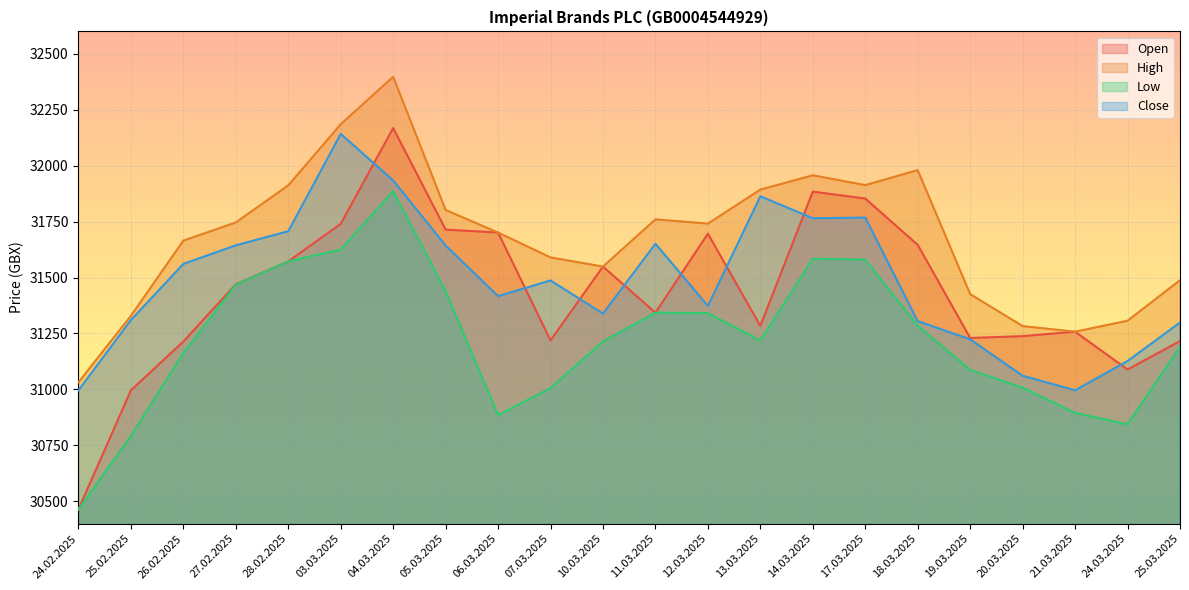

Which series has the largest range (max minus min)?

Open